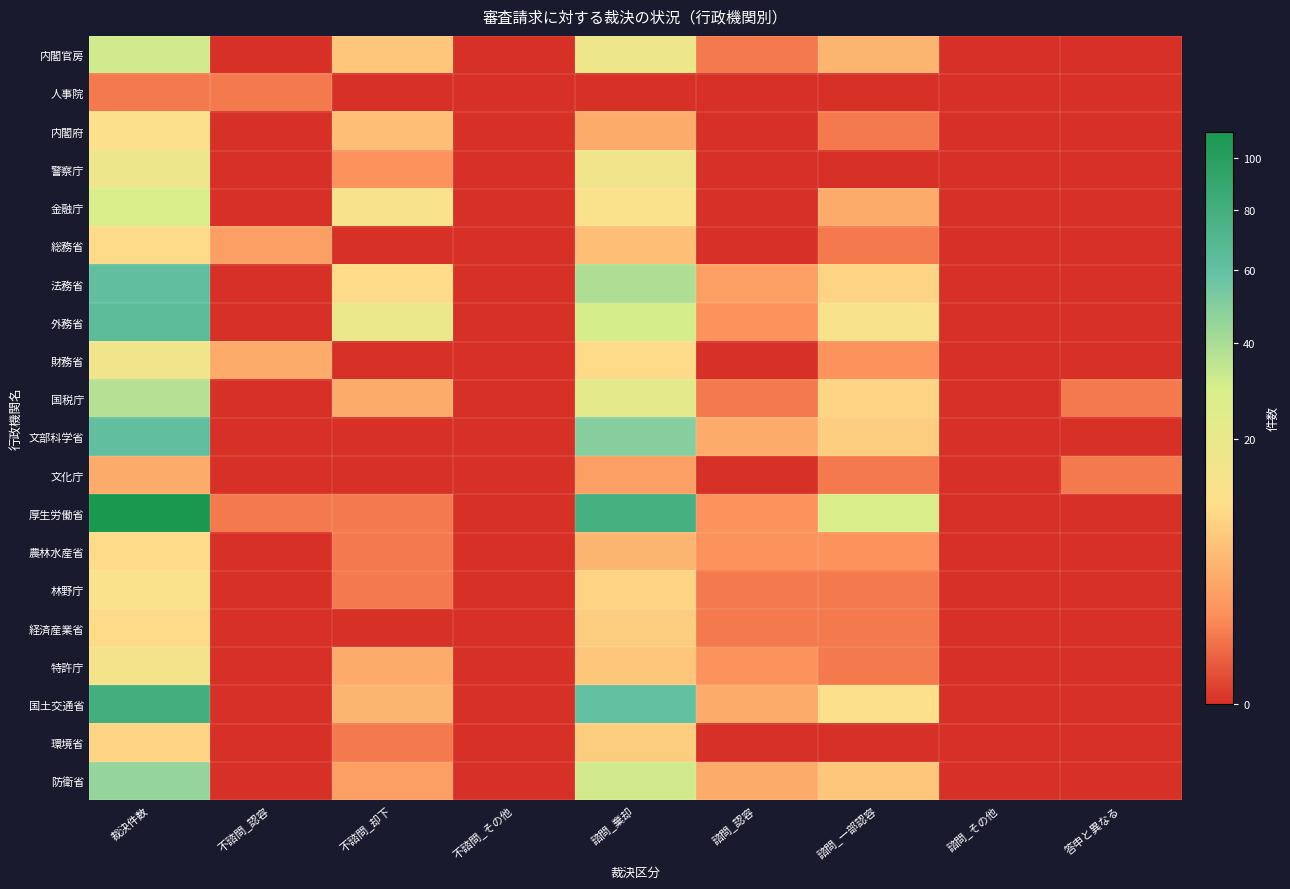

Reading left to right, what are all the values shown in this chart?

内閣官房: 裁決件数=31	不諮問_認容=0	不諮問_却下=7	不諮問_その他=0	諮問_棄却=18	諮問_認容=1	諮問_一部認容=5	諮問_その他=0	答申と異なる=0
人事院: 裁決件数=1	不諮問_認容=1	不諮問_却下=0	不諮問_その他=0	諮問_棄却=0	諮問_認容=0	諮問_一部認容=0	諮問_その他=0	答申と異なる=0
内閣府: 裁決件数=11	不諮問_認容=0	不諮問_却下=6	不諮問_その他=0	諮問_棄却=4	諮問_認容=0	諮問_一部認容=1	諮問_その他=0	答申と異なる=0
警察庁: 裁決件数=18	不諮問_認容=0	不諮問_却下=2	不諮問_その他=0	諮問_棄却=16	諮問_認容=0	諮問_一部認容=0	諮問_その他=0	答申と異なる=0
金融庁: 裁決件数=29	不諮問_認容=0	不諮問_却下=13	不諮問_その他=0	諮問_棄却=12	諮問_認容=0	諮問_一部認容=4	諮問_その他=0	答申と異なる=0
総務省: 裁決件数=10	不諮問_認容=3	不諮問_却下=0	不諮問_その他=0	諮問_棄却=6	諮問_認容=0	諮問_一部認容=1	諮問_その他=0	答申と異なる=0
法務省: 裁決件数=61	不諮問_認容=0	不諮問_却下=10	不諮問_その他=0	諮問_棄却=39	諮問_認容=3	諮問_一部認容=9	諮問_その他=0	答申と異なる=0
外務省: 裁決件数=64	不諮問_認容=0	不諮問_却下=19	不諮問_その他=0	諮問_棄却=30	諮問_認容=2	諮問_一部認容=13	諮問_その他=0	答申と異なる=0
財務省: 裁決件数=16	不諮問_認容=4	不諮問_却下=0	不諮問_その他=0	諮問_棄却=10	諮問_認容=0	諮問_一部認容=2	諮問_その他=0	答申と異なる=0
国税庁: 裁決件数=37	不諮問_認容=0	不諮問_却下=4	不諮問_その他=0	諮問_棄却=23	諮問_認容=1	諮問_一部認容=9	諮問_その他=0	答申と異なる=1
文部科学省: 裁決件数=61	不諮問_認容=0	不諮問_却下=0	不諮問_その他=0	諮問_棄却=49	諮問_認容=4	諮問_一部認容=8	諮問_その他=0	答申と異なる=0
文化庁: 裁決件数=4	不諮問_認容=0	不諮問_却下=0	不諮問_その他=0	諮問_棄却=3	諮問_認容=0	諮問_一部認容=1	諮問_その他=0	答申と異なる=1
厚生労働省: 裁決件数=111	不諮問_認容=1	不諮問_却下=1	不諮問_その他=0	諮問_棄却=78	諮問_認容=2	諮問_一部認容=29	諮問_その他=0	答申と異なる=0
農林水産省: 裁決件数=10	不諮問_認容=0	不諮問_却下=1	不諮問_その他=0	諮問_棄却=5	諮問_認容=2	諮問_一部認容=2	諮問_その他=0	答申と異なる=0
林野庁: 裁決件数=12	不諮問_認容=0	不諮問_却下=1	不諮問_その他=0	諮問_棄却=9	諮問_認容=1	諮問_一部認容=1	諮問_その他=0	答申と異なる=0
経済産業省: 裁決件数=10	不諮問_認容=0	不諮問_却下=0	不諮問_その他=0	諮問_棄却=8	諮問_認容=1	諮問_一部認容=1	諮問_その他=0	答申と異なる=0
特許庁: 裁決件数=14	不諮問_認容=0	不諮問_却下=4	不諮問_その他=0	諮問_棄却=7	諮問_認容=2	諮問_一部認容=1	諮問_その他=0	答申と異なる=0
国土交通省: 裁決件数=80	不諮問_認容=0	不諮問_却下=5	不諮問_その他=0	諮問_棄却=60	諮問_認容=4	諮問_一部認容=11	諮問_その他=0	答申と異なる=0
環境省: 裁決件数=9	不諮問_認容=0	不諮問_却下=1	不諮問_その他=0	諮問_棄却=8	諮問_認容=0	諮問_一部認容=0	諮問_その他=0	答申と異なる=0
防衛省: 裁決件数=45	不諮問_認容=0	不諮問_却下=3	不諮問_その他=0	諮問_棄却=31	諮問_認容=4	諮問_一部認容=7	諮問_その他=0	答申と異なる=0